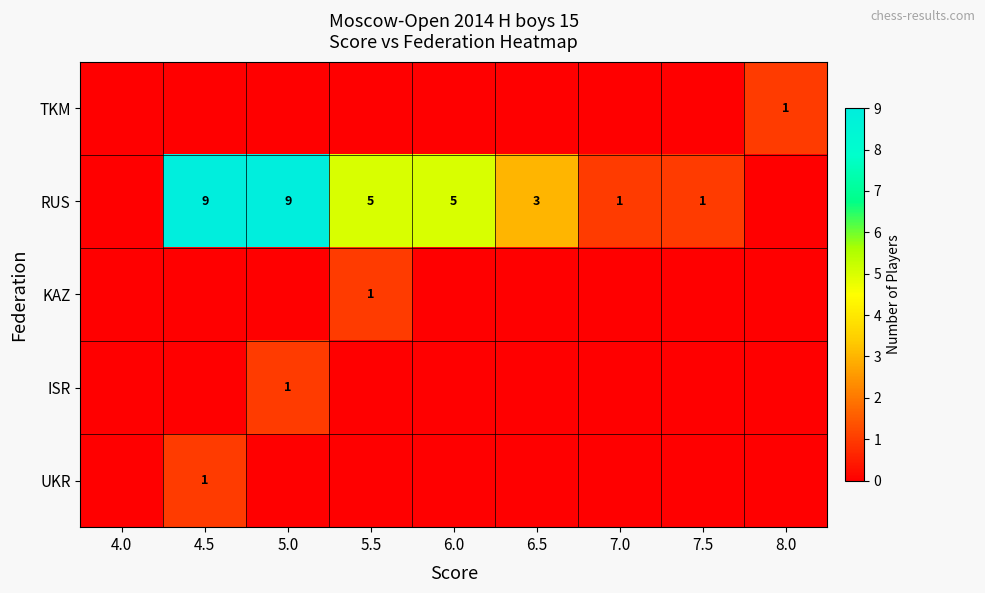

Is it true that KAZ equals 1 at 5.5?

True